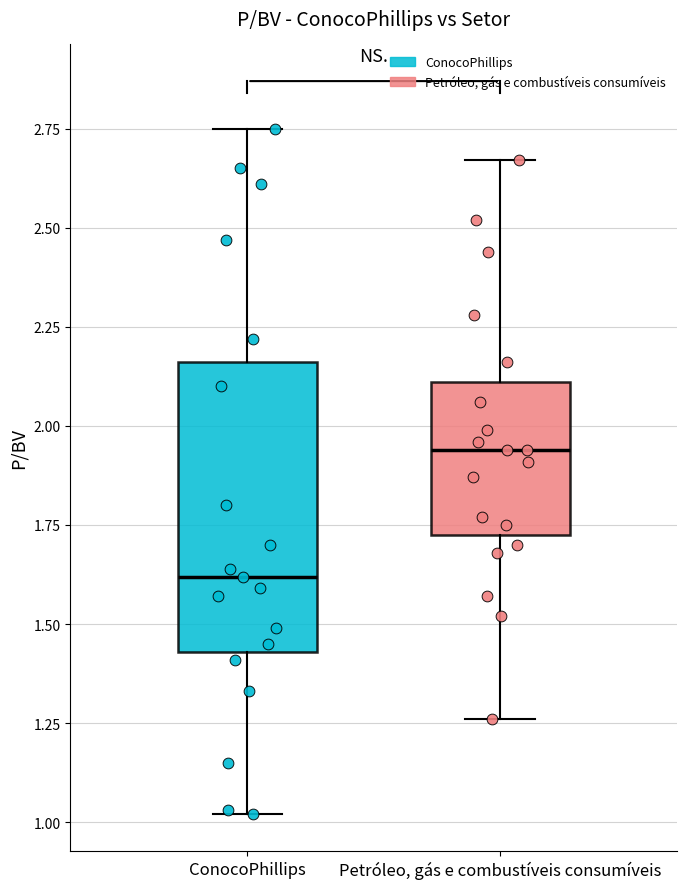

Where is the lower edge of the box for ConocoPhillips on the y-axis? The values are not printed on the chart, so give them approximately, as read against the axis.

1.45